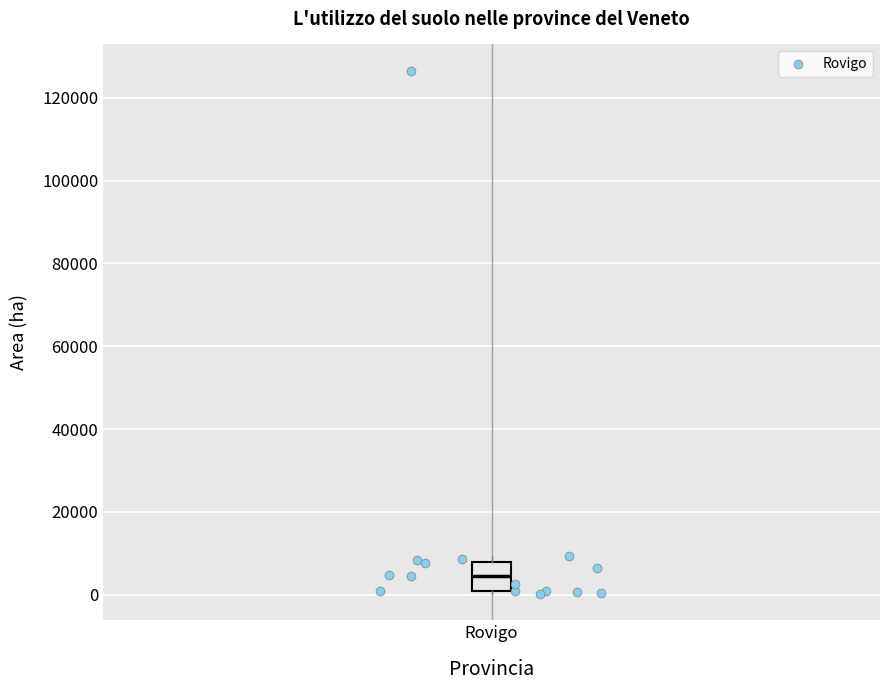

Where does the median line of the box for Rovigo sit on the y-axis? The values are not printed on the chart, so give them approximately, as read against the axis.

4000